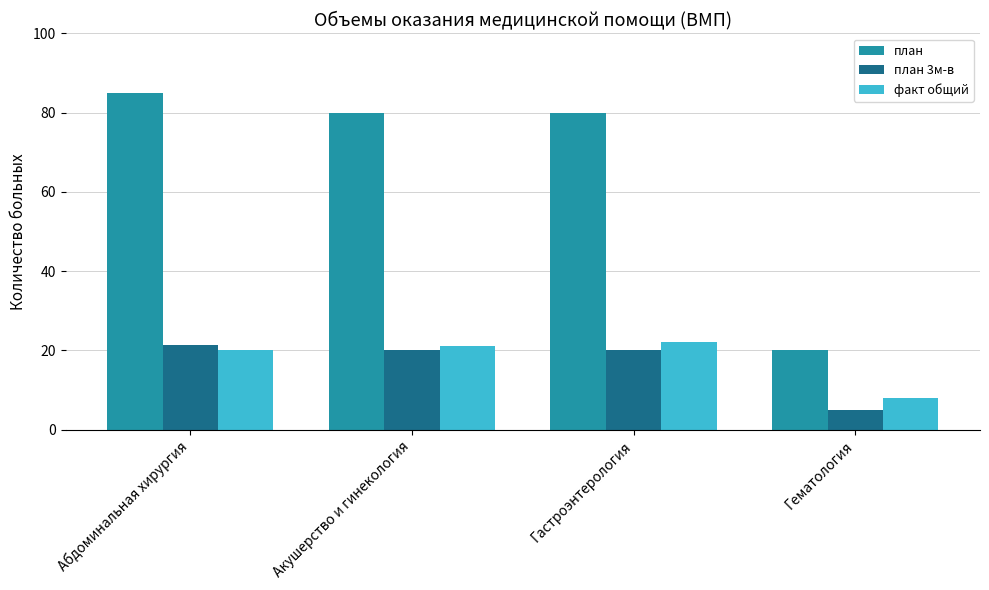

What is the sum of all план values?

265.0